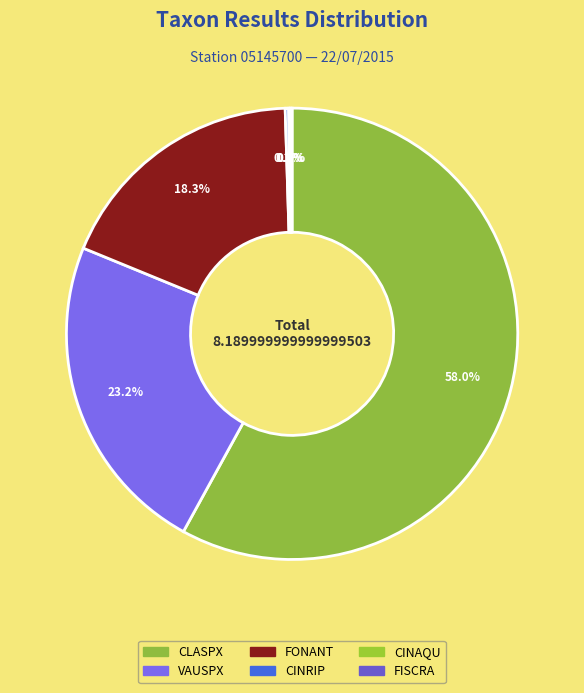

To the nearest percent, what is the combined percentage of FONANT and VAUSPX?

42%